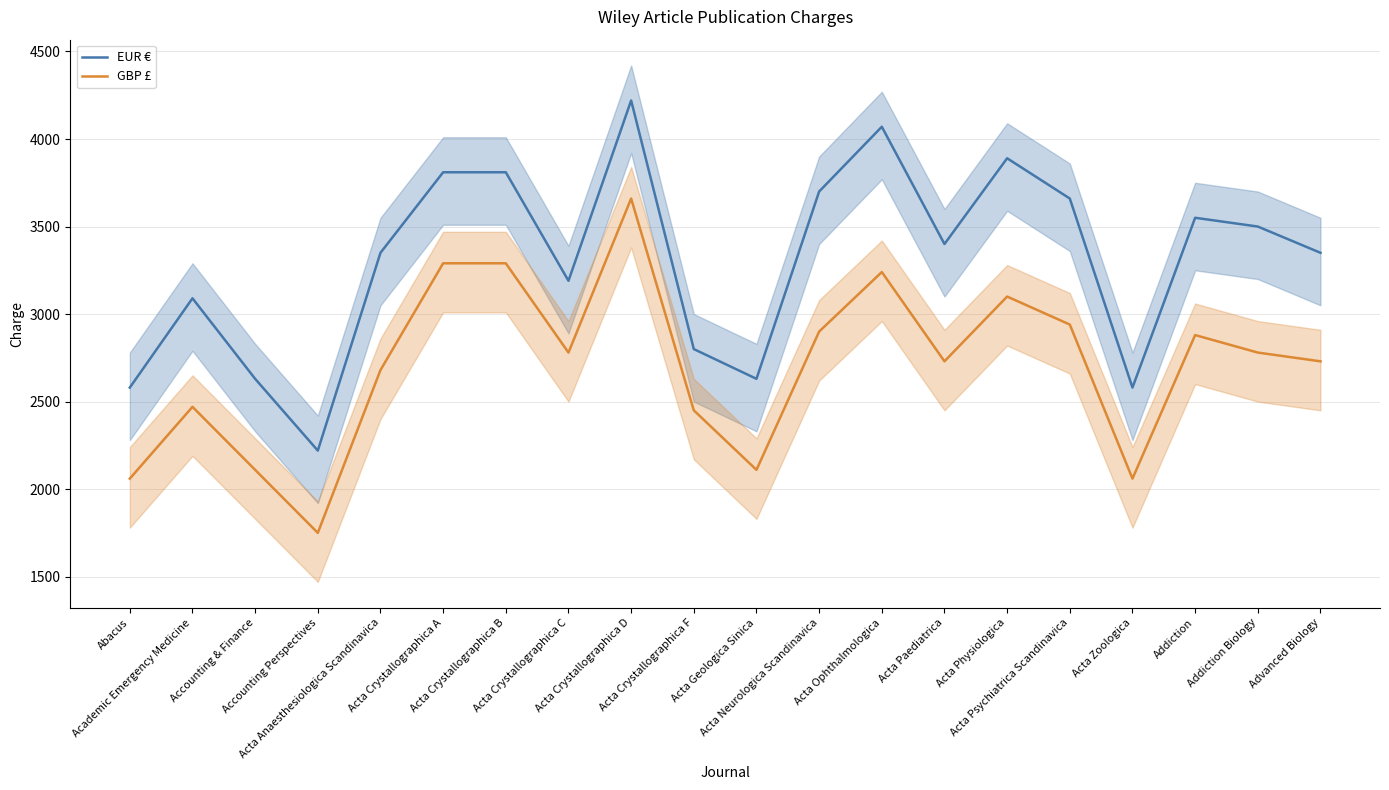

What is the value of the EUR € point at the 19th from the left?

3500